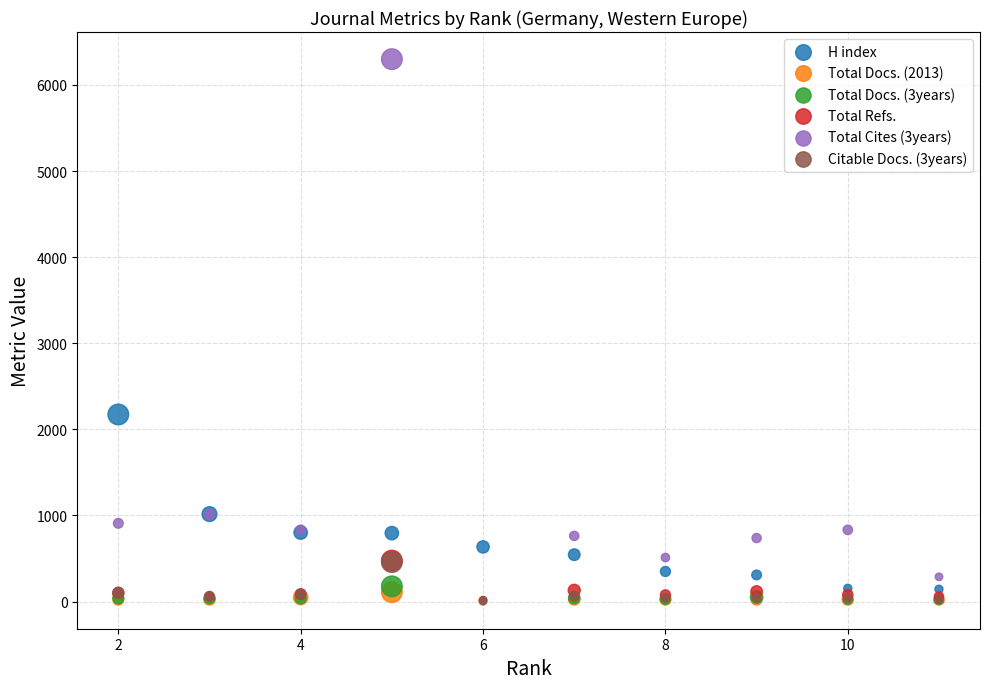

What are all the series names shown in the legend?

H index, Total Docs. (2013), Total Docs. (3years), Total Refs., Total Cites (3years), Citable Docs. (3years)